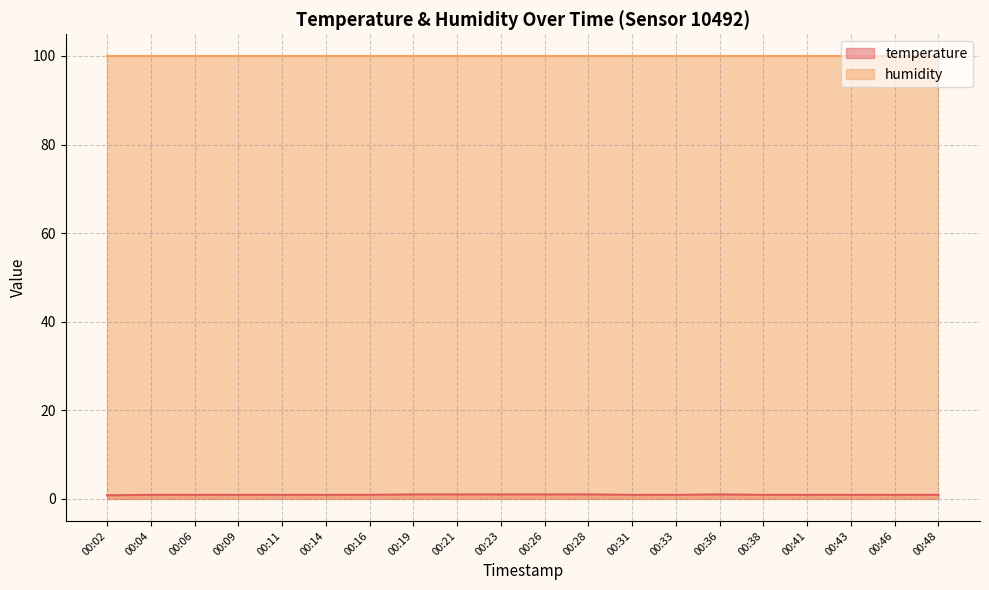

The value at 00:38 is 0.6. True or false?

False